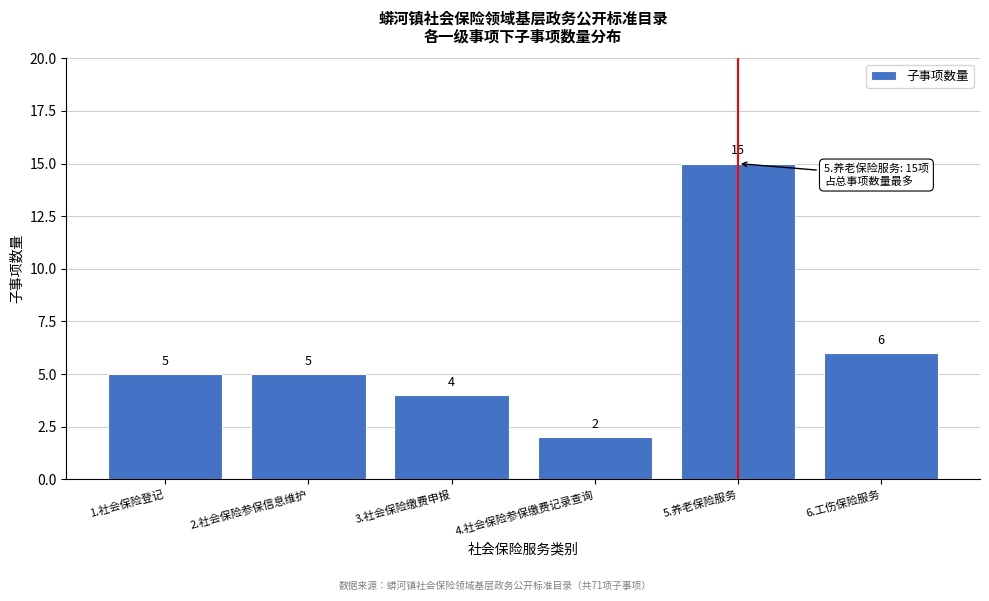

Reading left to right, what are all the values shown in this chart?

5	5	4	2	15	6